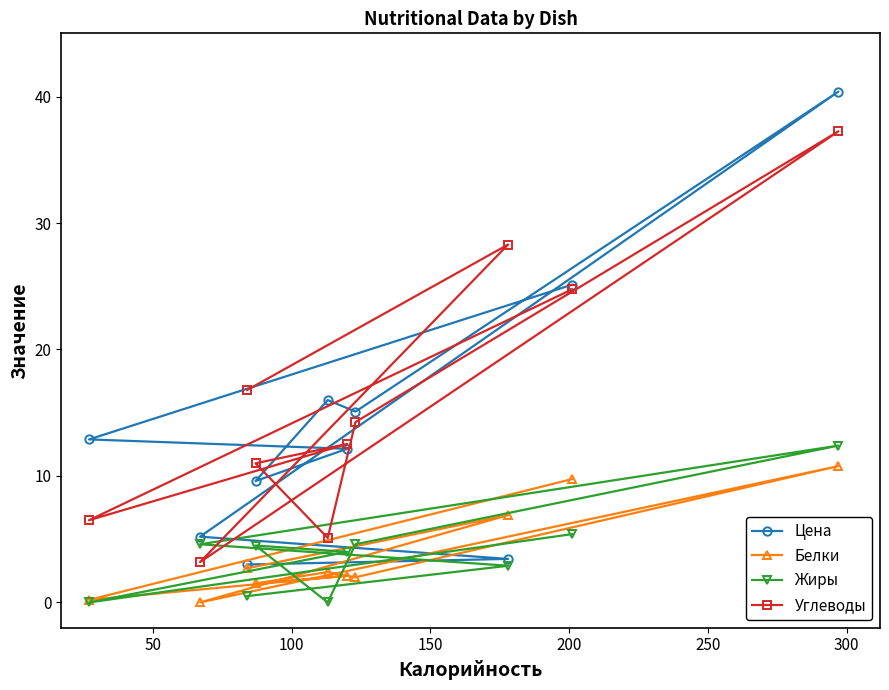

What is the highest value of the Белки series?

10.8